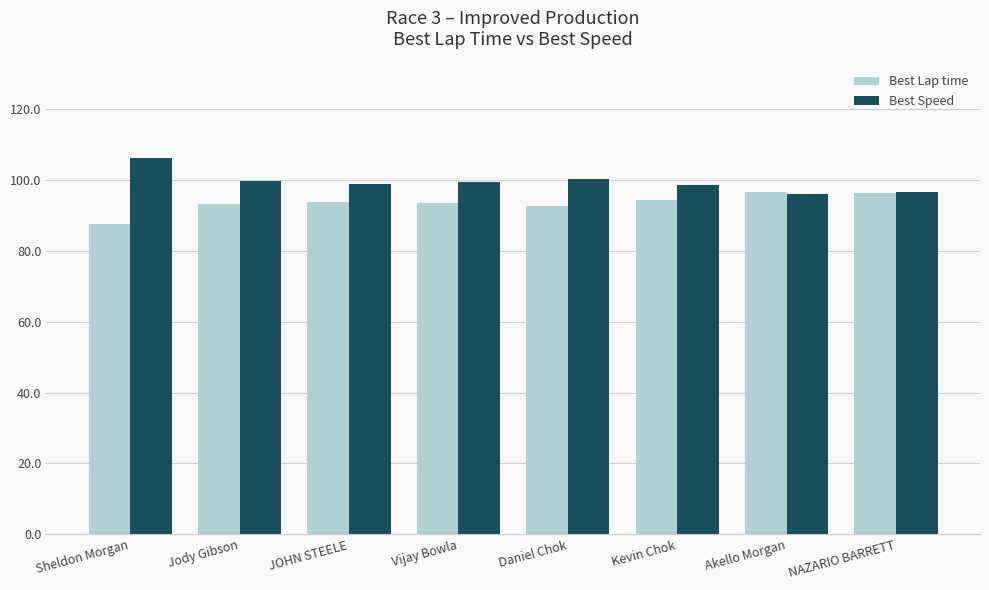

What is the spread (max minus min) of values at Akello Morgan?

0.6